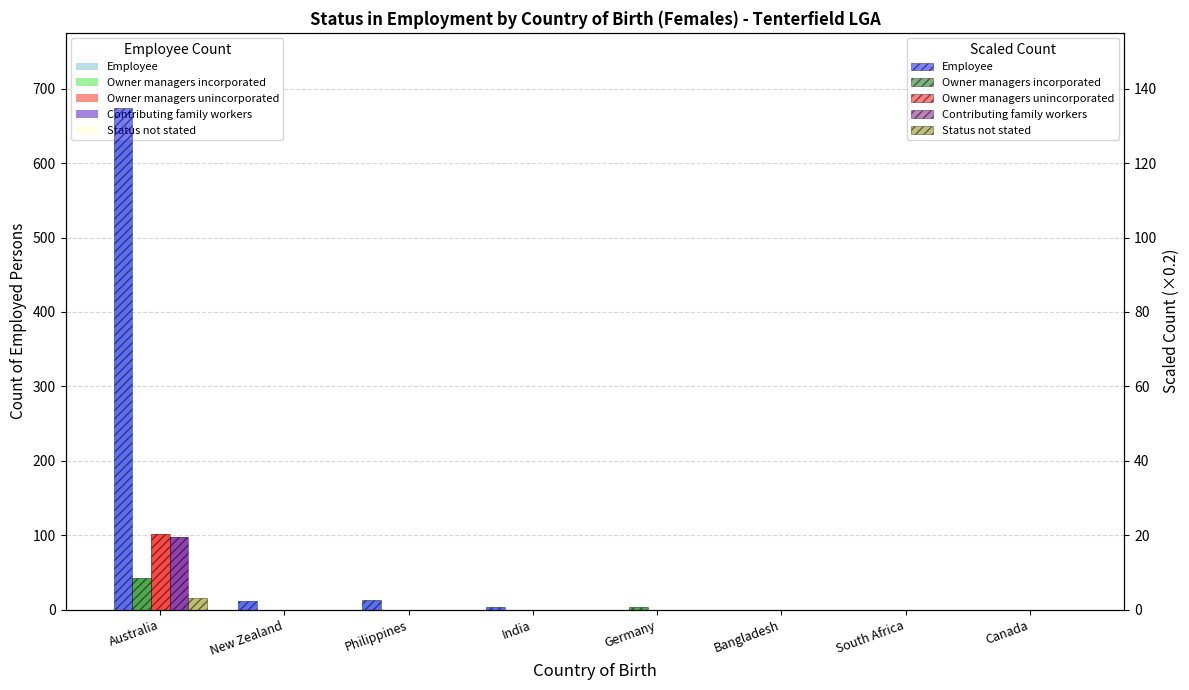

How many bars are there in each group?

5